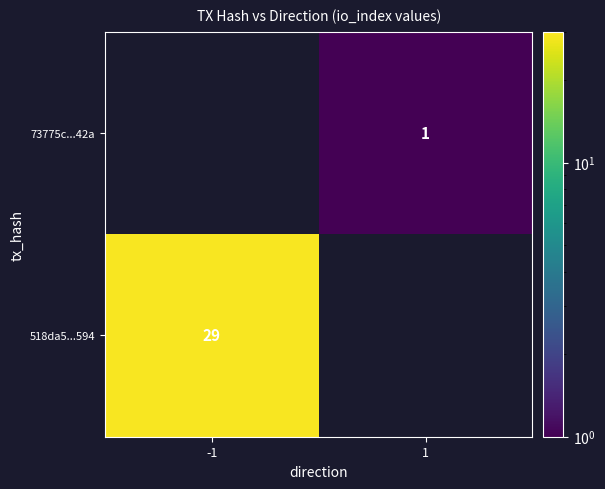

True or false: 518da5...594 has a value of 46 at -1.

False